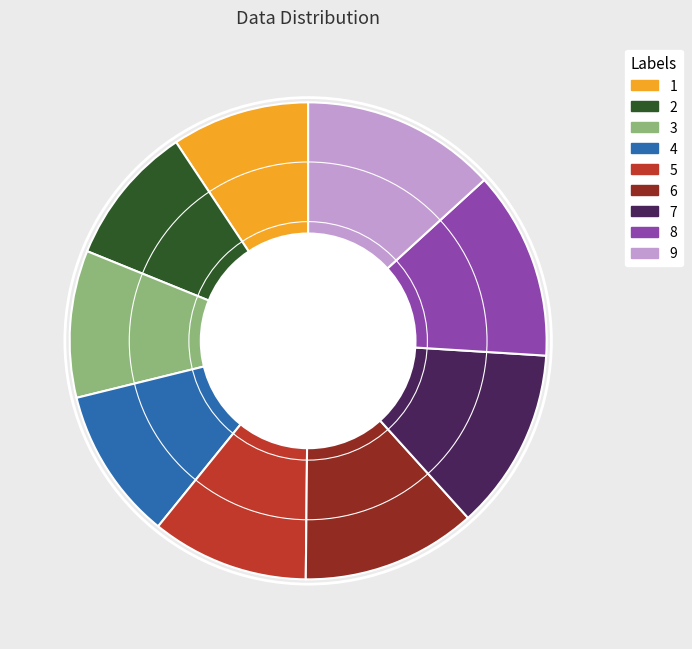

Is there any slice that represents more than half of the pie?

No